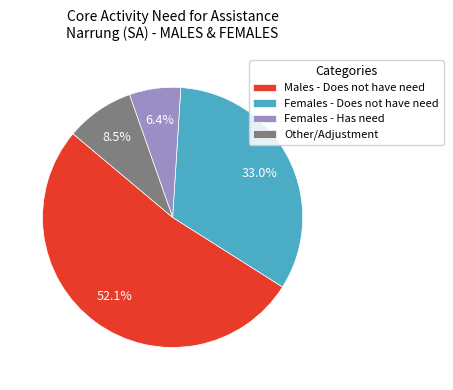

Approximately how many times larger is the value at Other/Adjustment compared to Females - Has need?

1.3